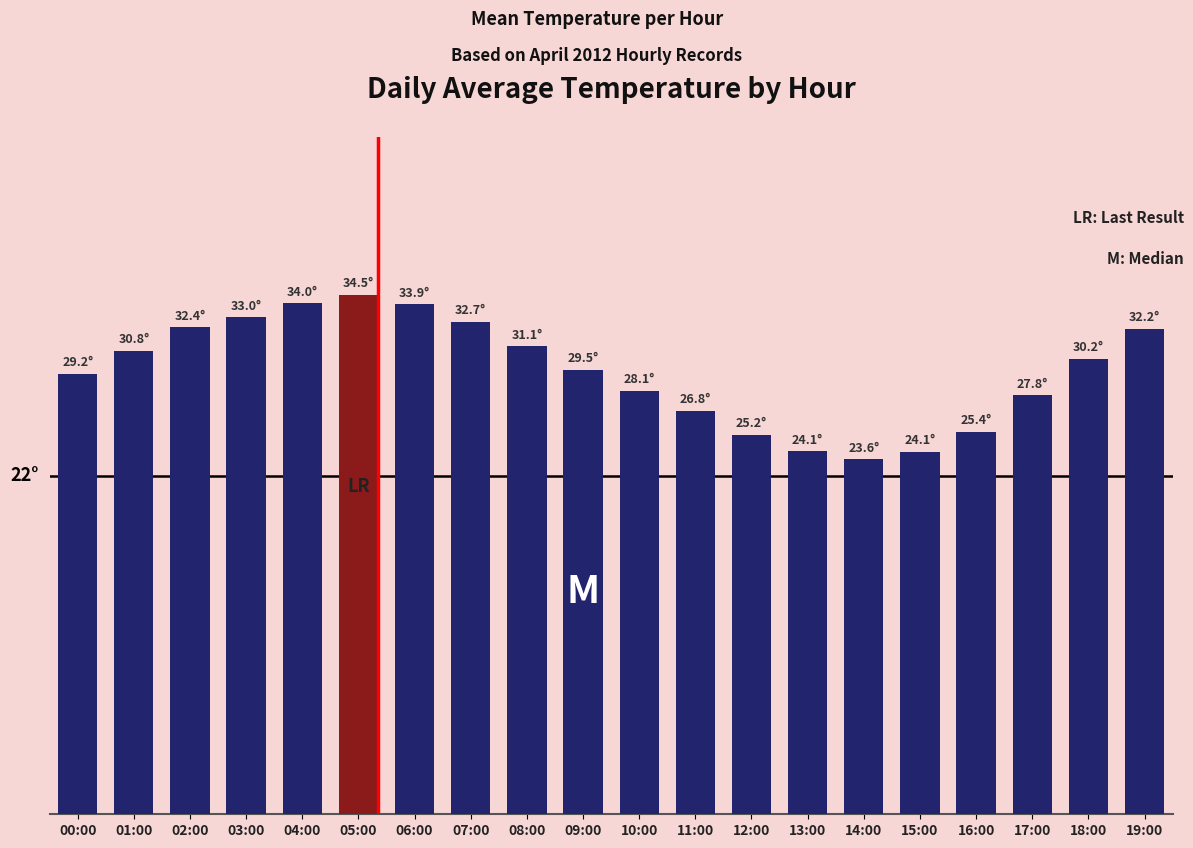

Which has a higher value, 08:00 or 19:00?

19:00